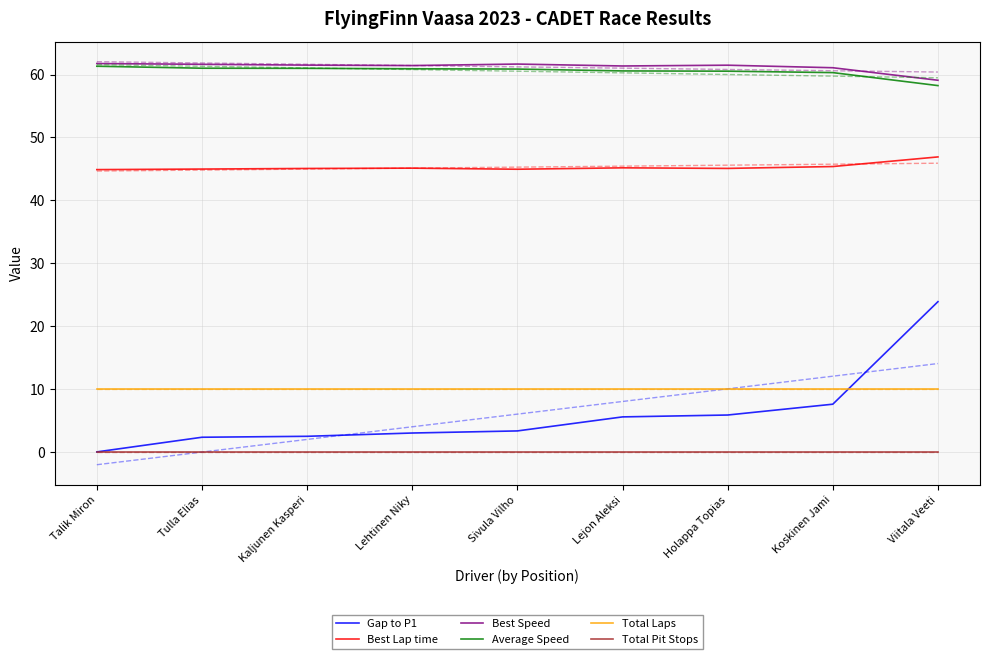

Is this an area chart (filled region under the line)?

No